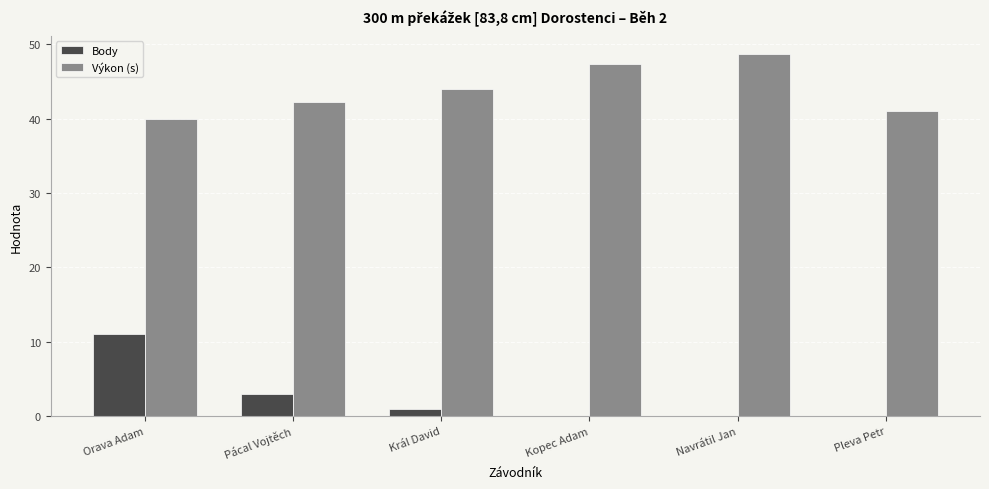

Which series has the widest spread of values?

Body